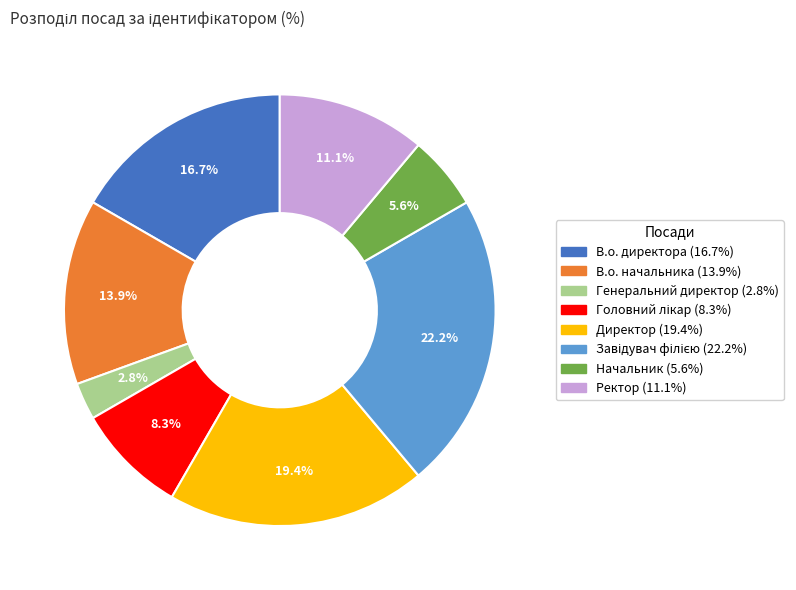

How many segments does this pie chart have?

8